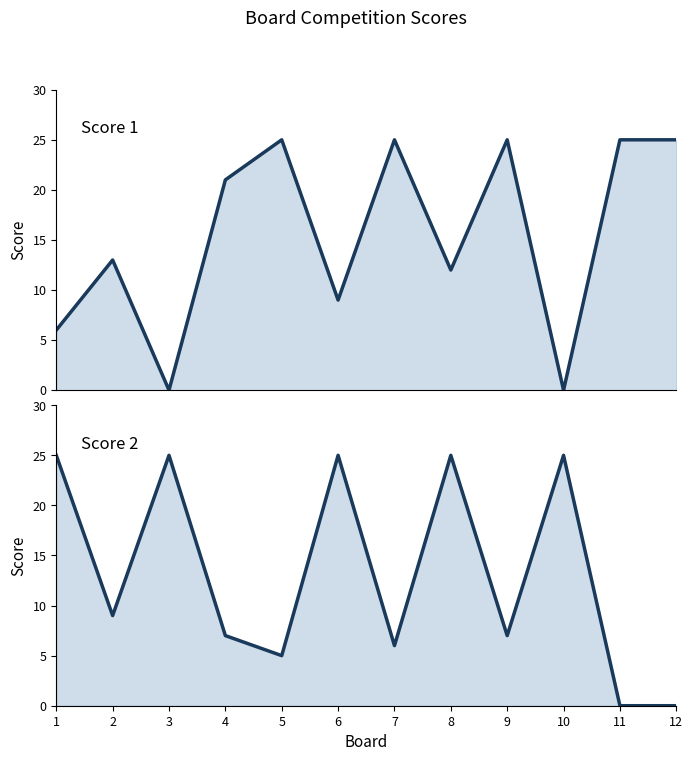

How many values in the Score 2 series are below 9?

6